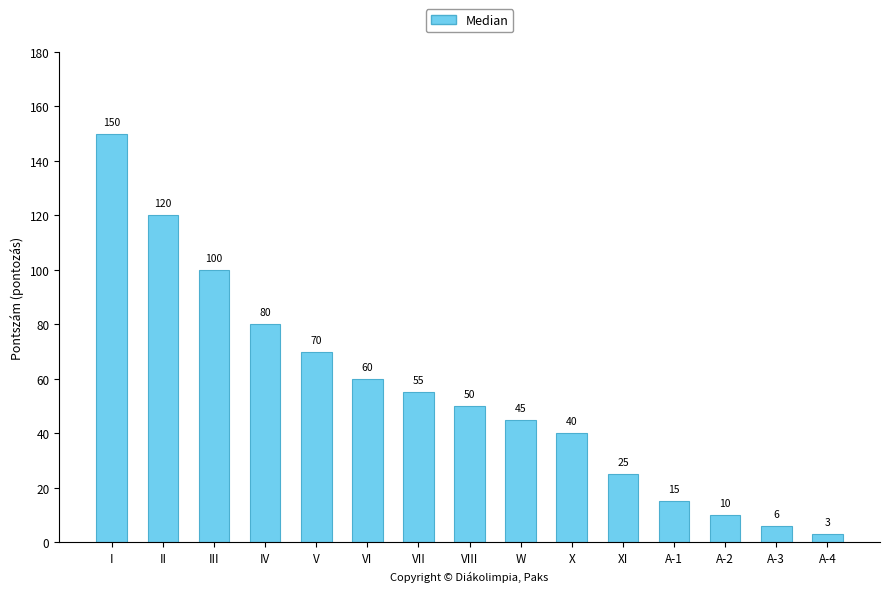

Between I and V, which is larger?

I